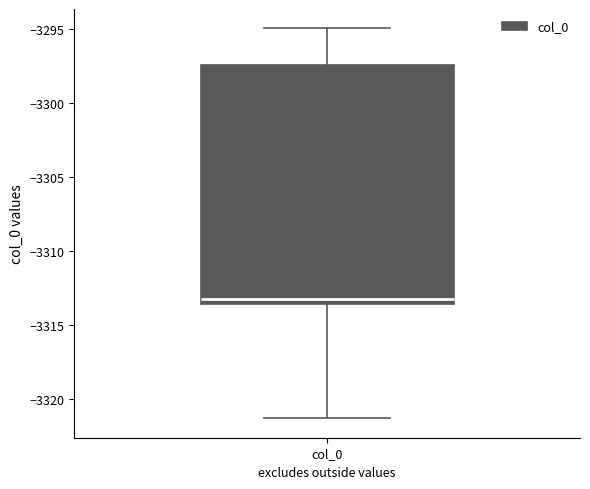

Transcribe this box plot: give where the median line is, the range the box spans, and where the two whiskers end, as read against the y-axis. The values are not printed on the chart, so give them approximately, as read against the axis.

median -3313.0, box -3313.5 to -3297.5, whiskers -3321.5 to -3295.0